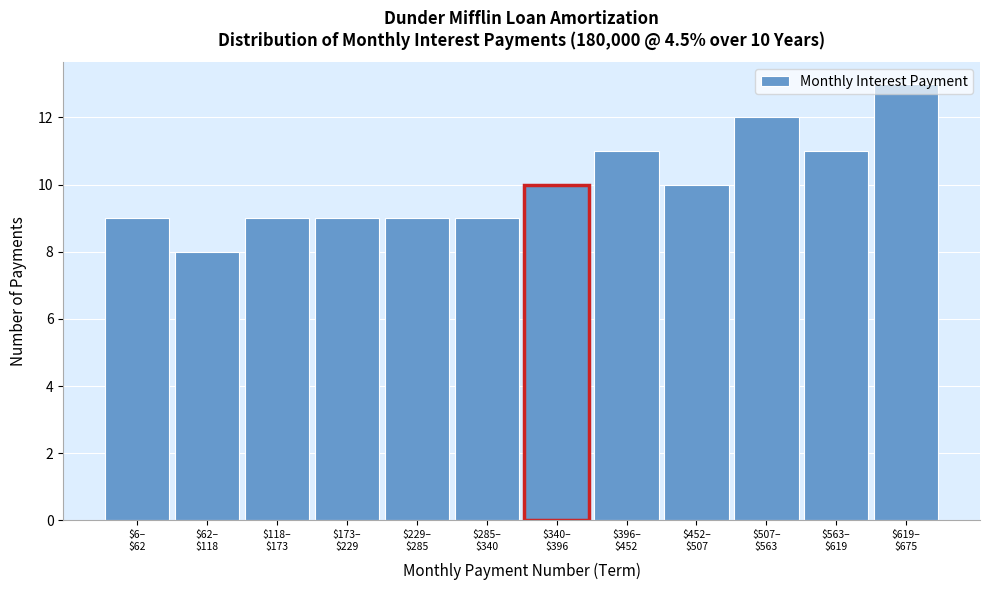

What is the greatest value displayed?

13